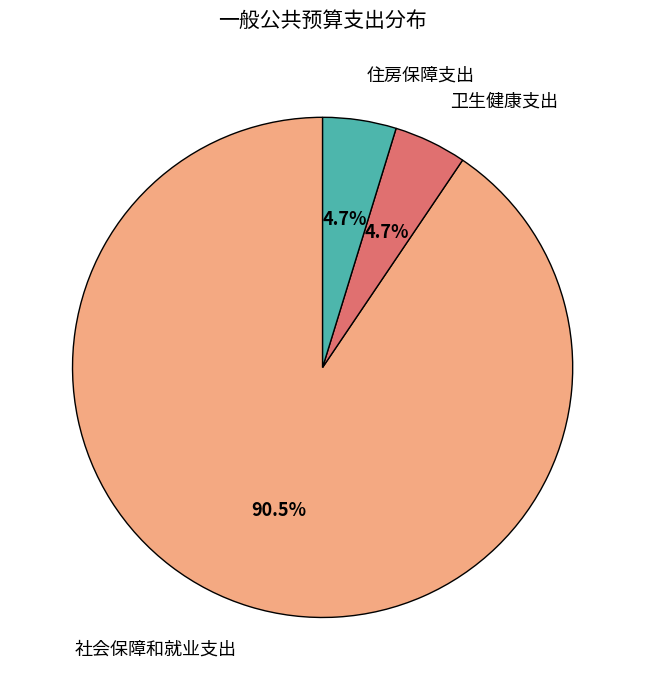

Approximately how many times larger is the value at 卫生健康支出 compared to 住房保障支出?

1.0